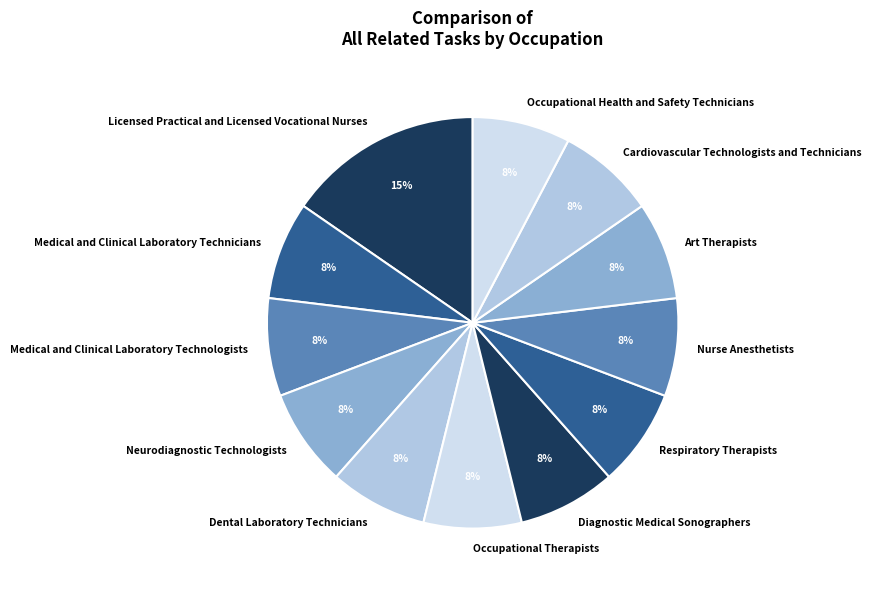

Does any single category account for the majority?

No